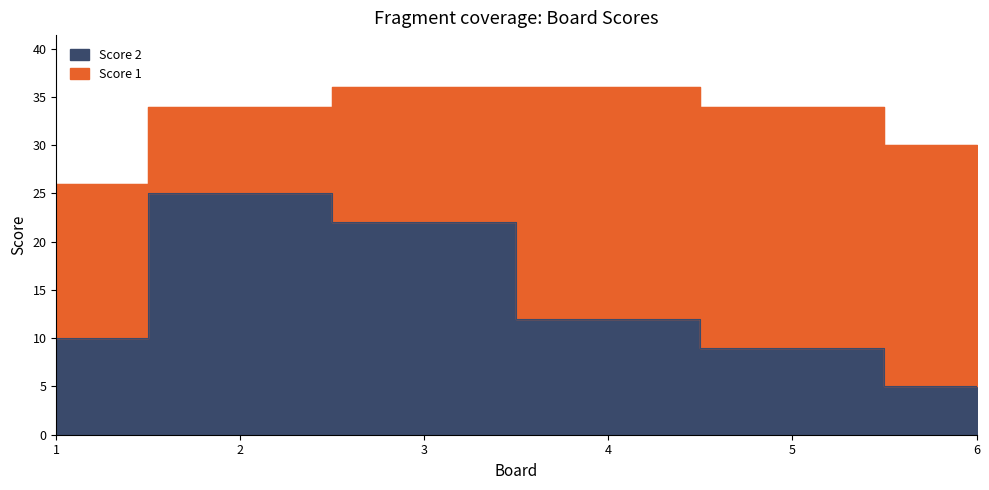

Does the chart display data point markers on the line(s)?

No